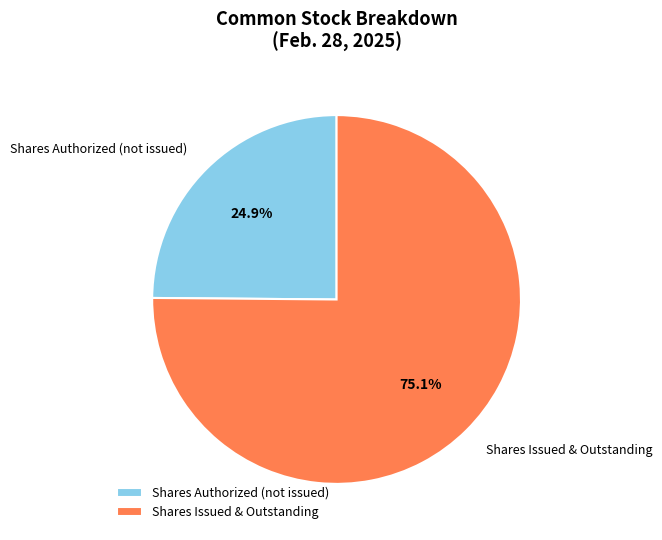

To the nearest percent, what is the average slice percentage?

50%